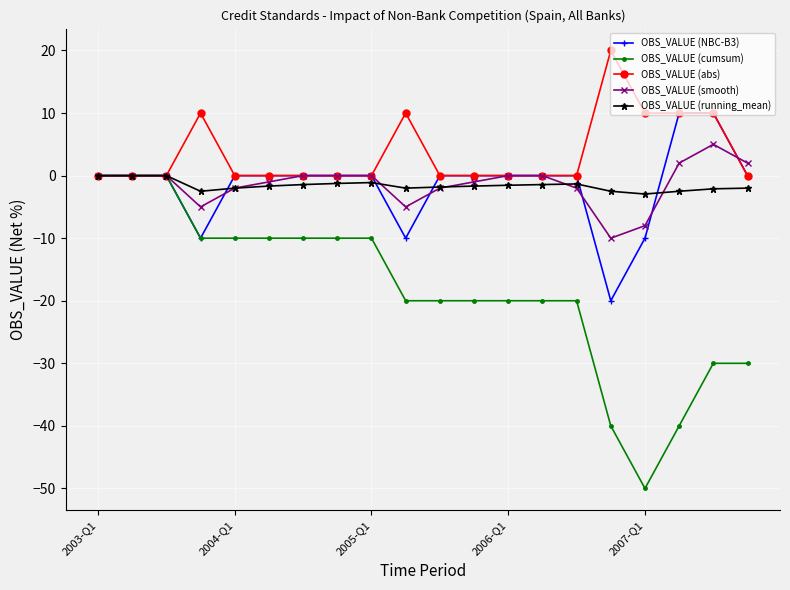

What is the minimum value shown in the chart?

-50.0